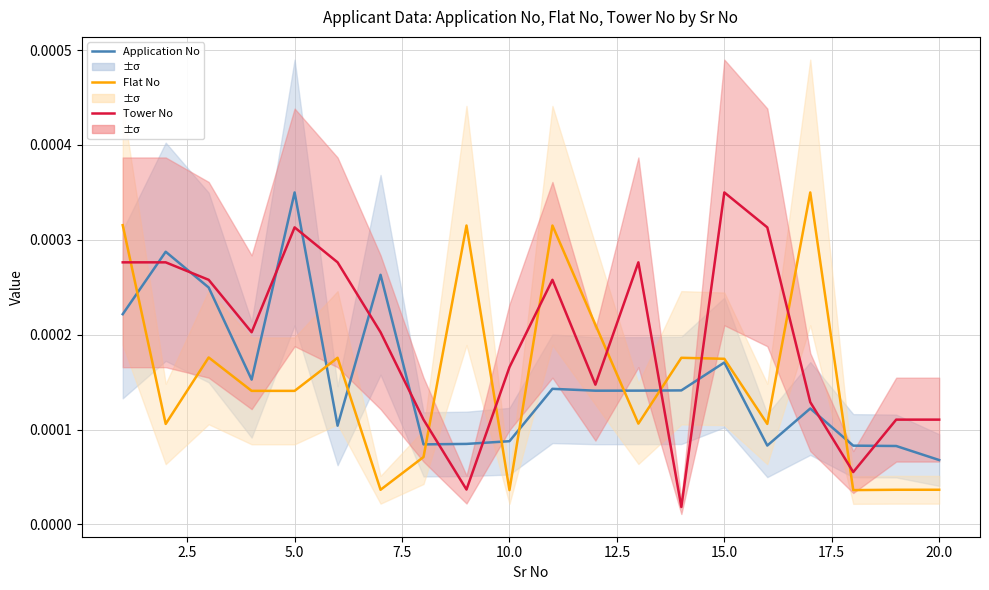

How many categories are shown in the chart?

20